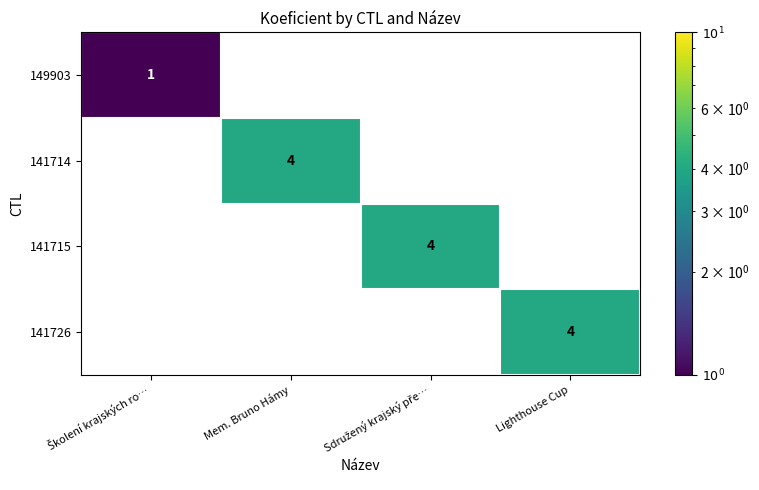

At how many categories does at least one series exceed 0?

4